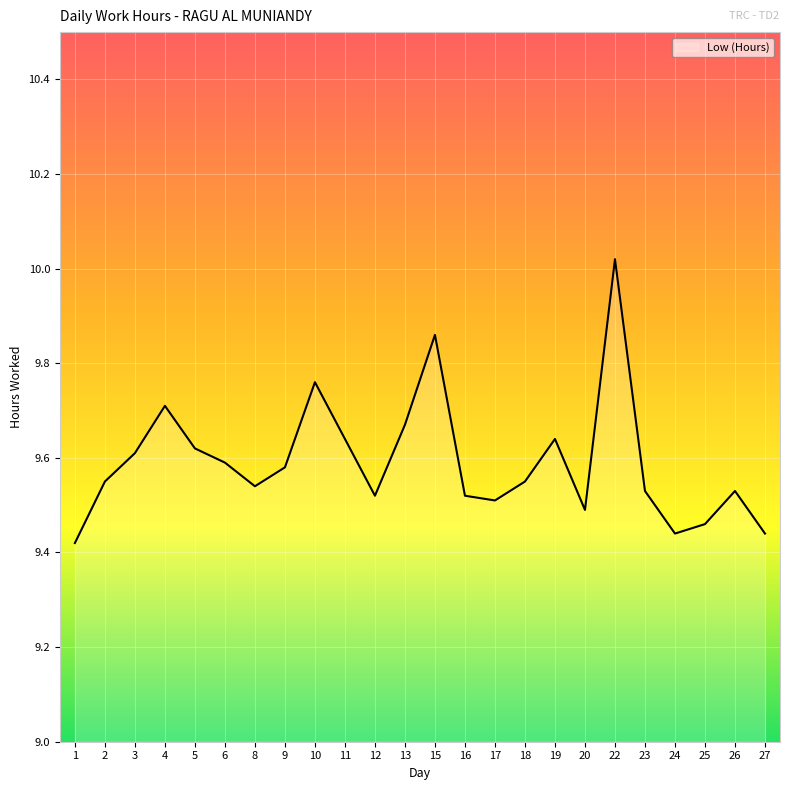

Rank the categories by value from highest to lowest.

22, 15, 10, 4, 13, 11, 19, 5, 3, 6, 9, 2, 18, 8, 23, 26, 12, 16, 17, 20, 25, 24, 27, 1